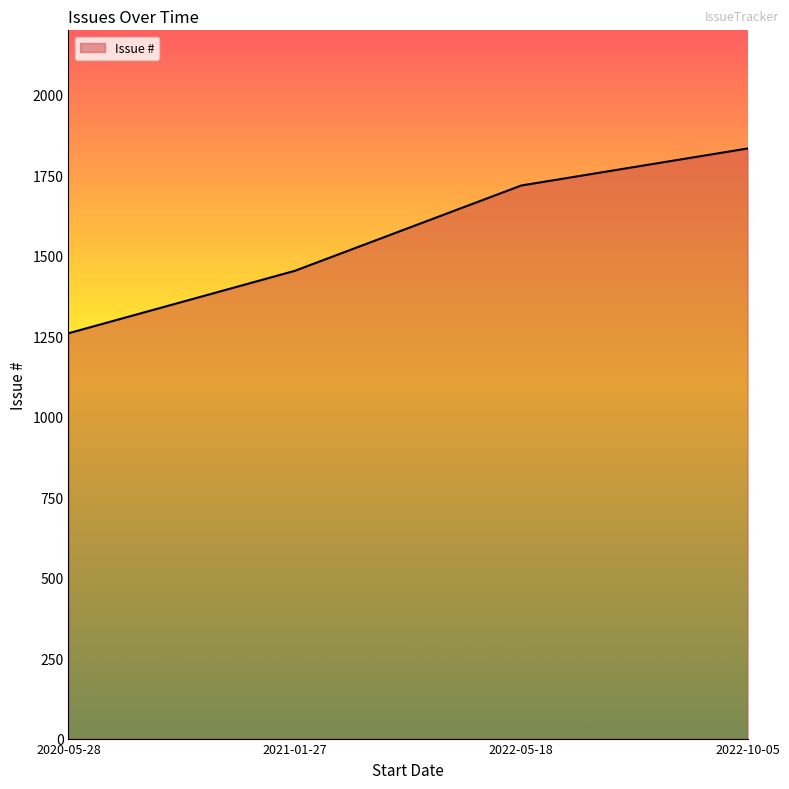

At which category does the chart reach its minimum across all series?

2020-05-28